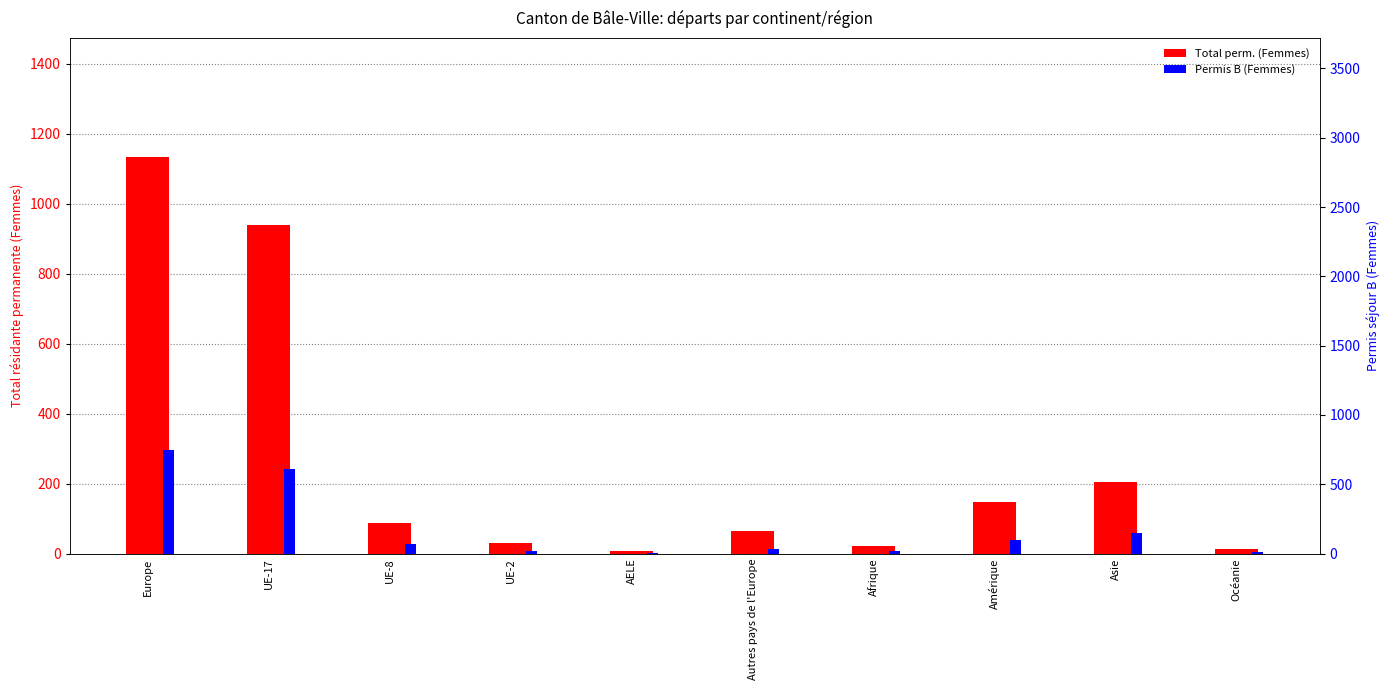

Rank the series by their maximum value, from highest to lowest.

Total perm. (Femmes), Permis B (Femmes)